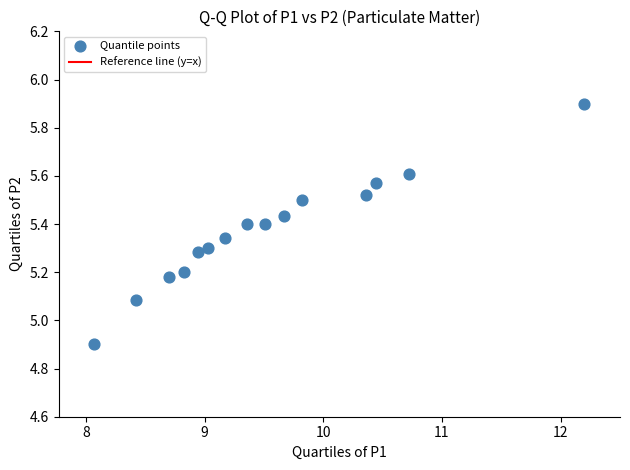

What is the range of X values (max minus min)?

4.1